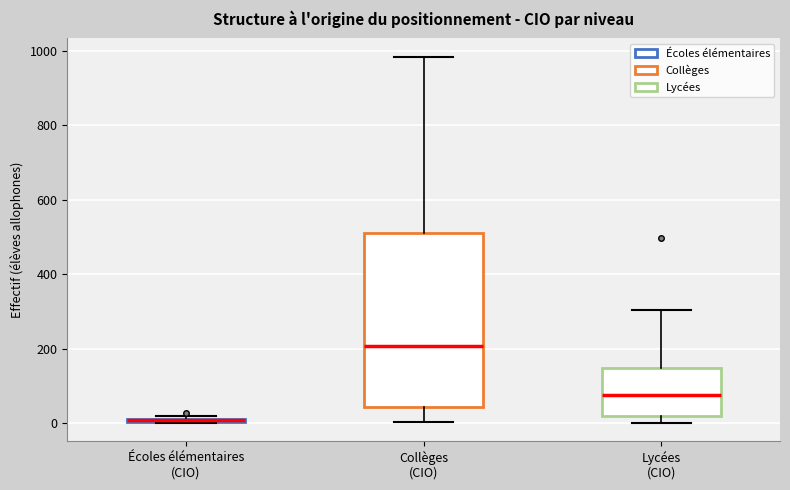

Comparing the boxes themselves (not the whiskers), which one is the tallest?

Collèges (CIO)